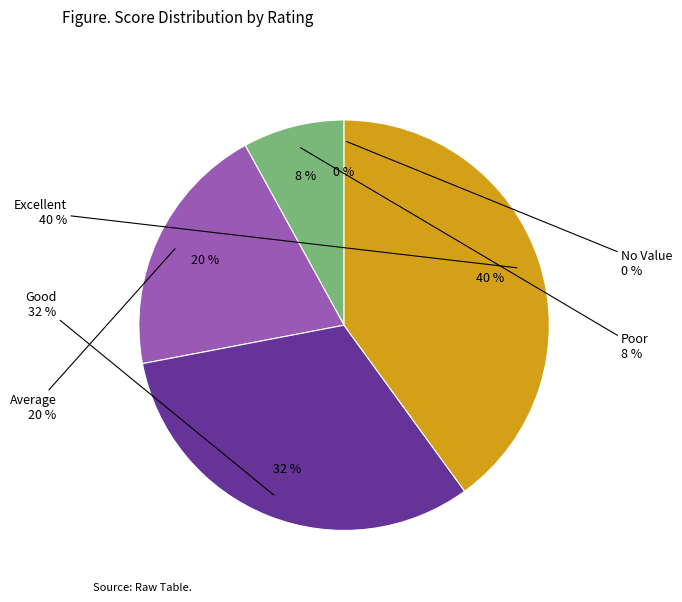

What is the smallest slice in the pie chart?

No Value